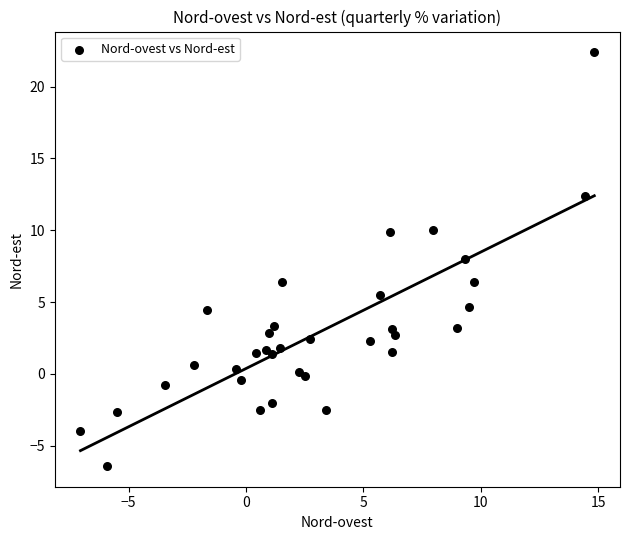

What is the range of Y values (max minus min)?

28.8